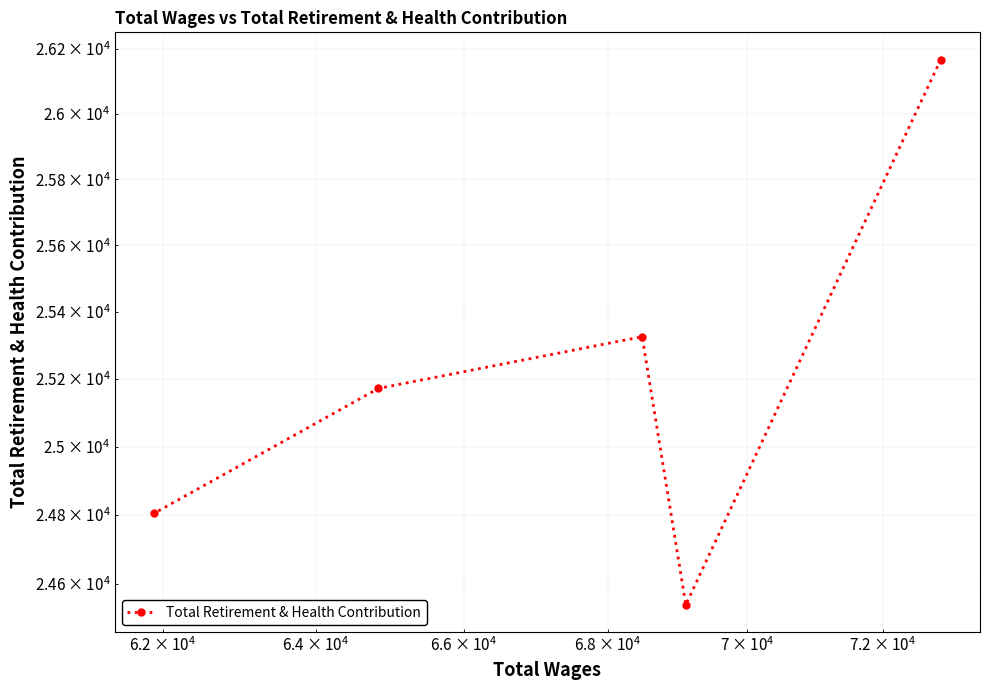

How many points are lower than both their immediate neighbors (excluding endpoints)?

1